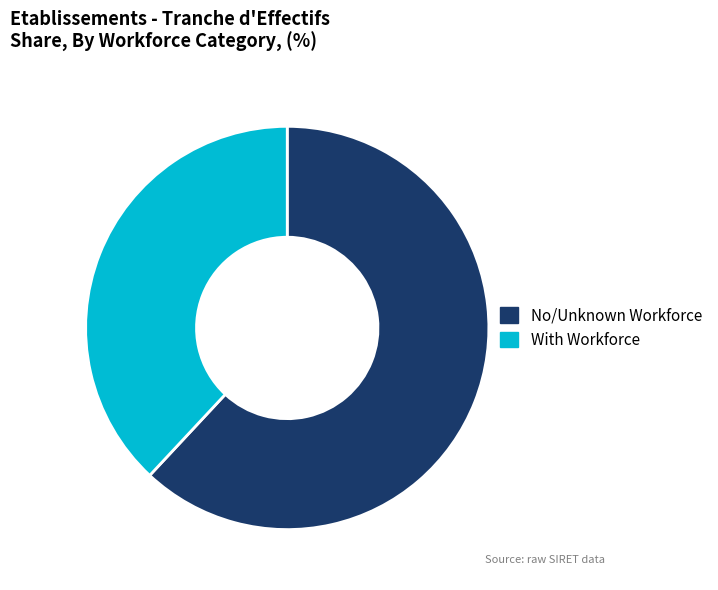

Between No/Unknown Workforce and With Workforce, which is larger?

No/Unknown Workforce